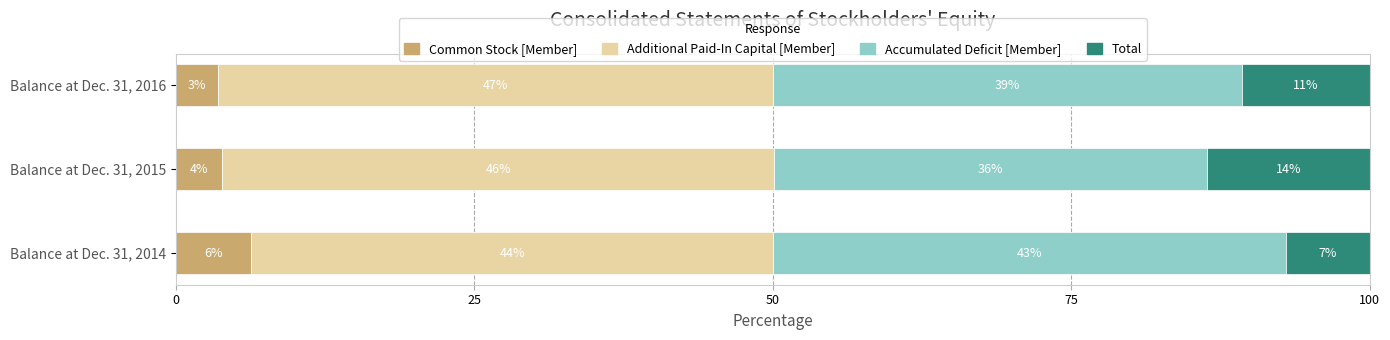

Which series has the largest total across all categories?

Additional Paid-In Capital [Member]